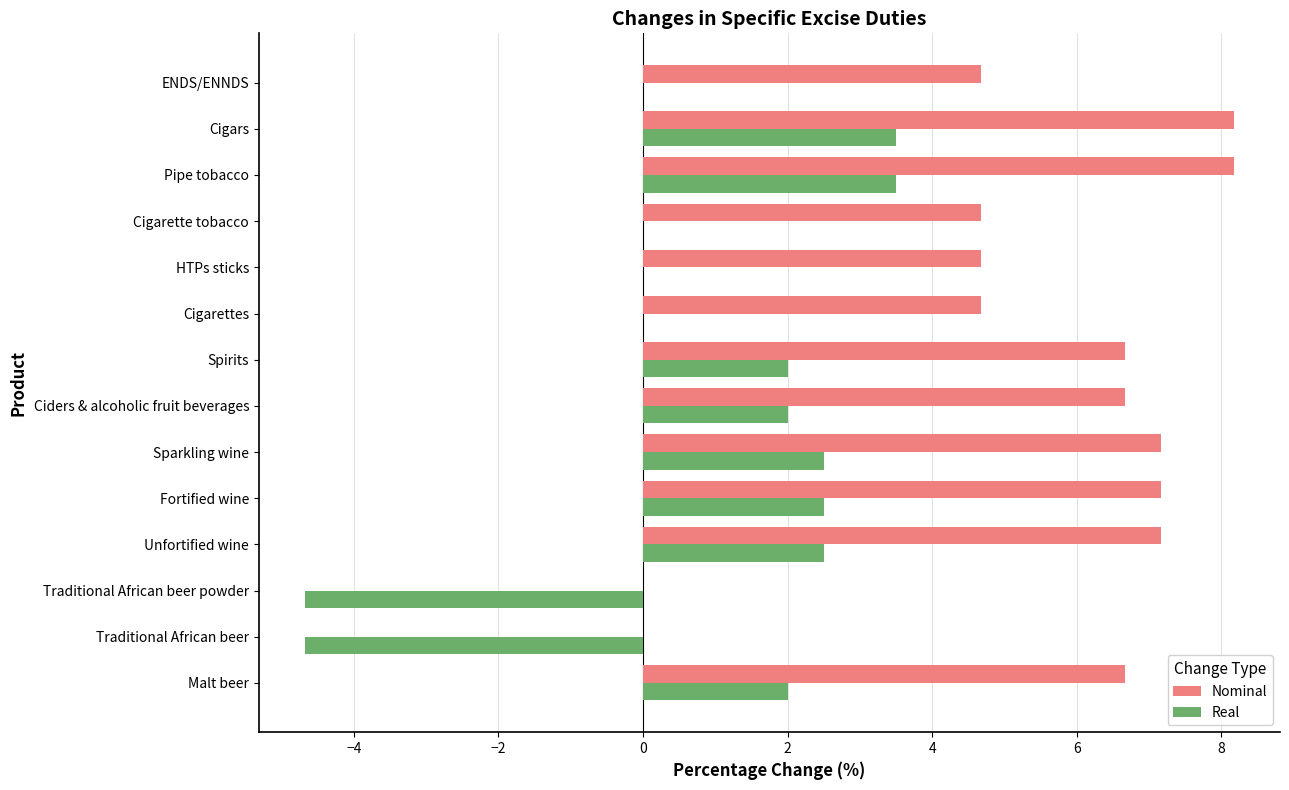

What is the total value across all series at Malt beer?

8.7